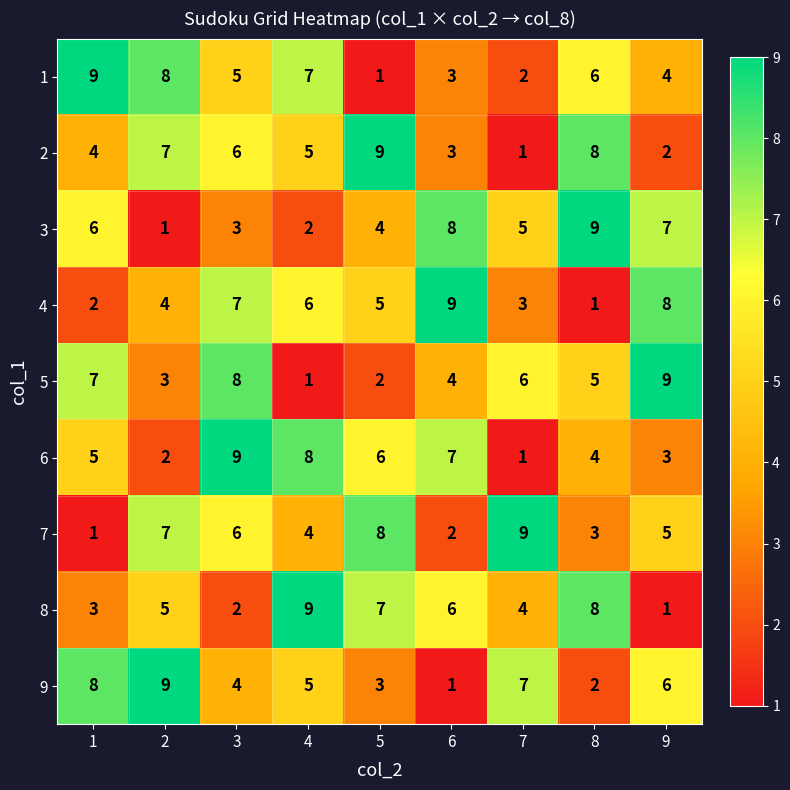

True or false: 8 has a value of 6 at 6.

True